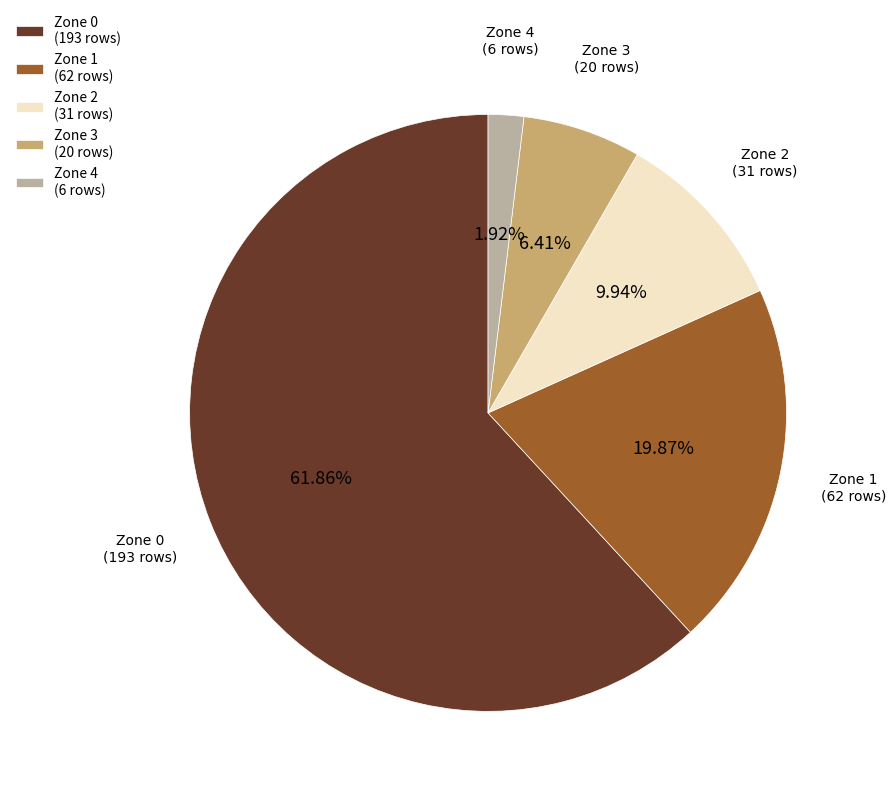

How many slices are in this pie chart?

5